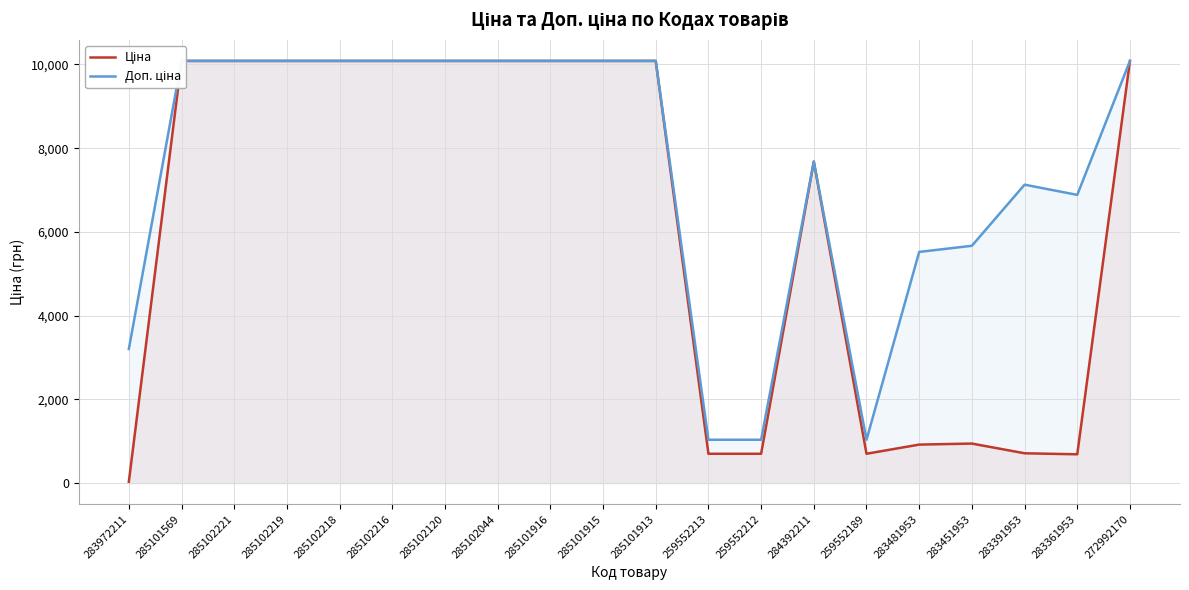

Where does the Ціна series first go above 10085?

285101569